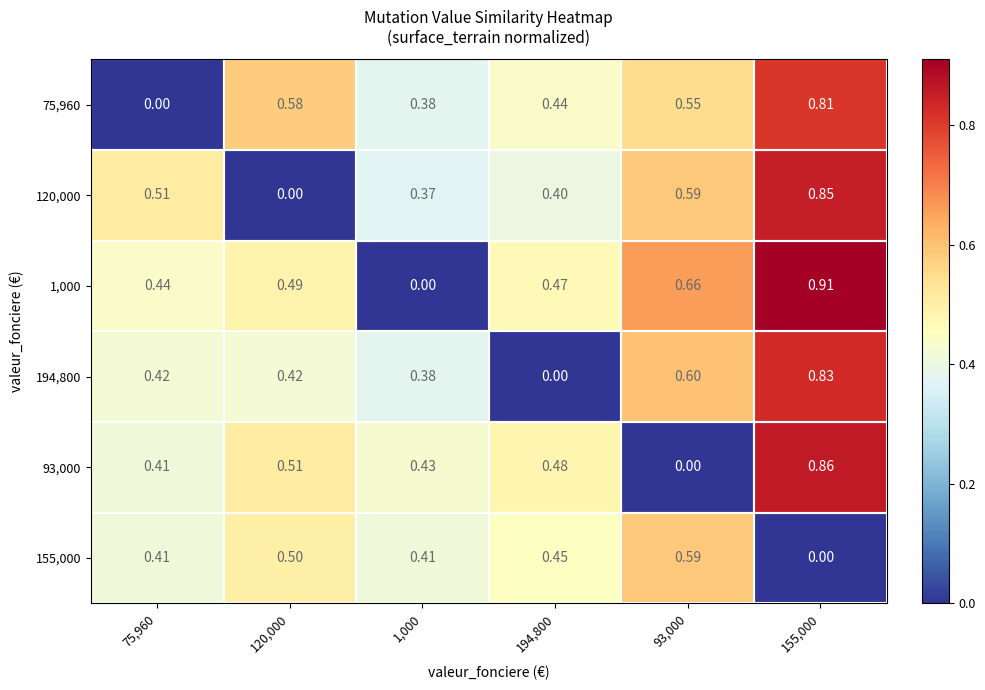

Is the value of 120,000 at 75,960 greater than the value of 155,000 at 155,000?

Yes